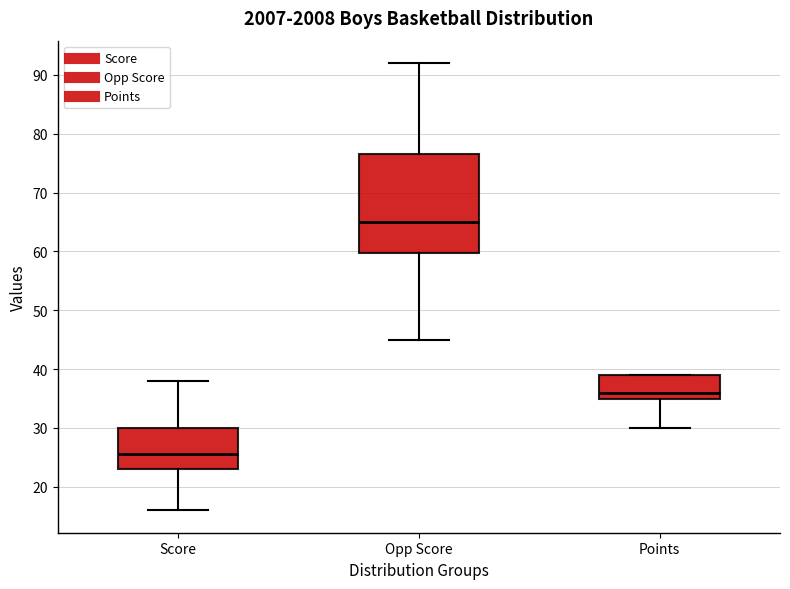

Reading left to right, transcribe this box plot: for each box, give where its median line is, the range the box spans, and where its two whiskers end, as read against the y-axis. The values are not printed on the chart, so give them approximately, as read against the axis.

Score: median 26, box 23 to 30, whiskers 16 to 38
Opp Score: median 65, box 60 to 77, whiskers 45 to 92
Points: median 36, box 35 to 39, whiskers 30 to 39